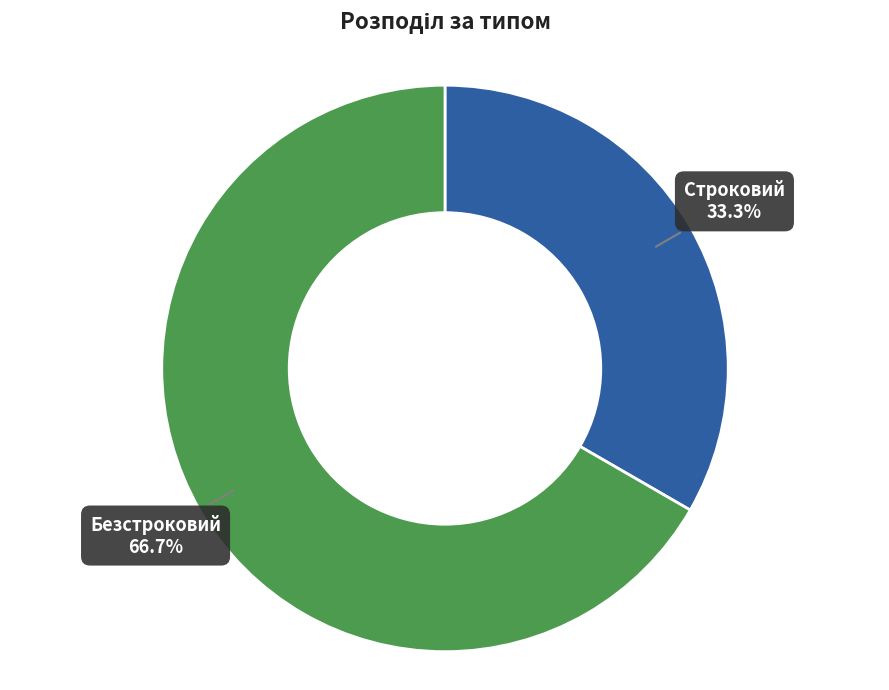

Is there any slice that represents more than half of the pie?

Yes